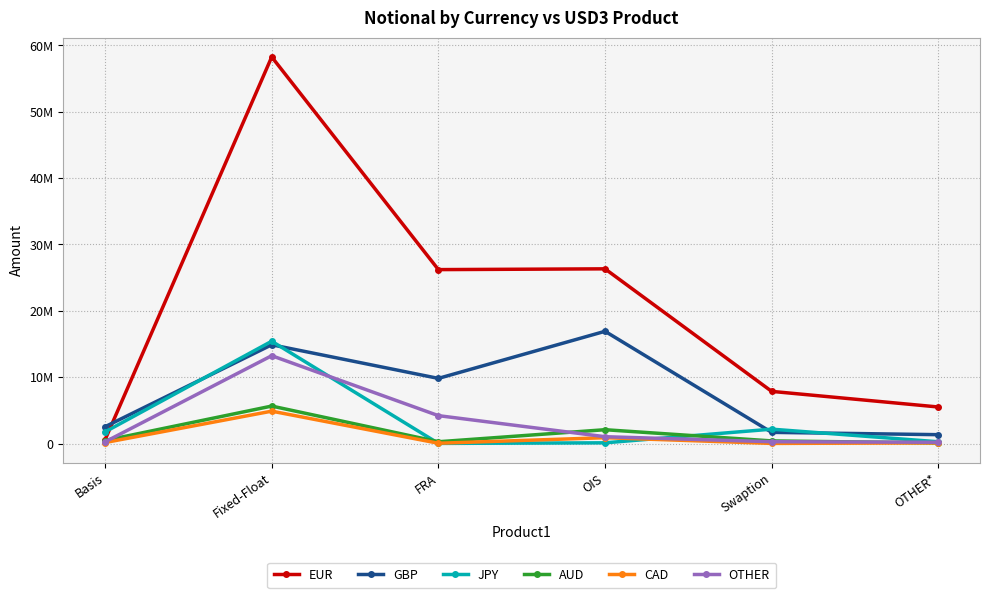

What are all the series names shown in the legend?

EUR, GBP, JPY, AUD, CAD, OTHER